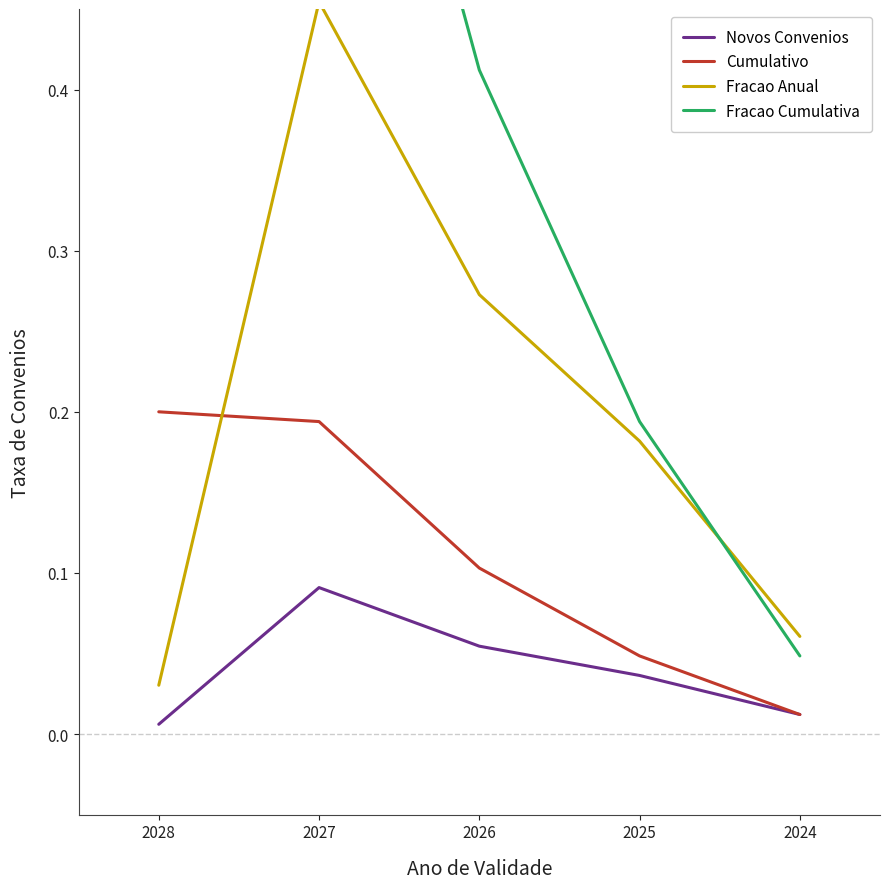

Which series changed the most between 2024 and 2026?

Fracao Cumulativa